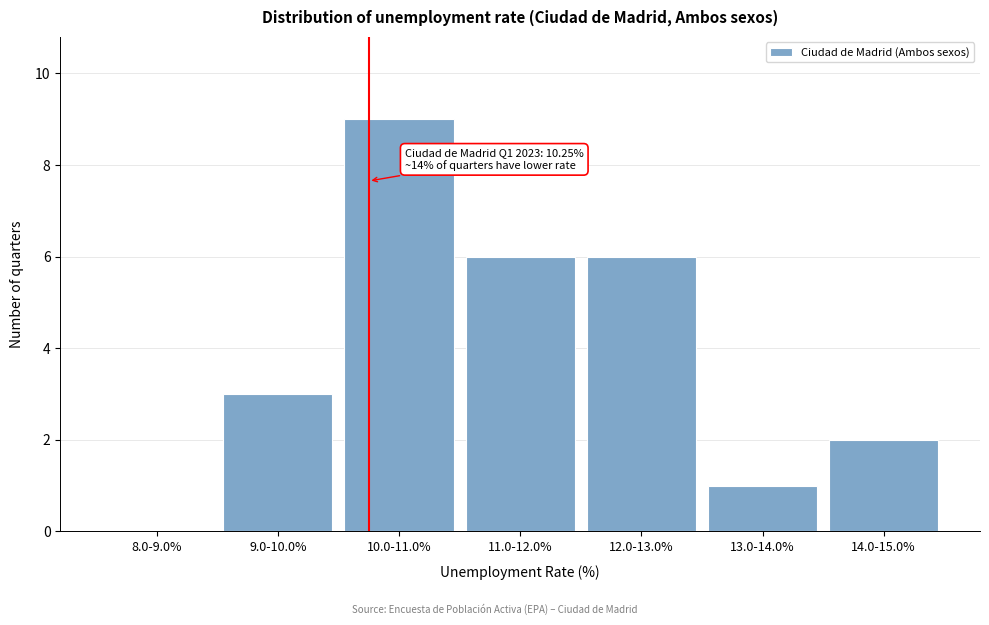

Reading right to left, extract all data points from this chart.

14.0-15.0%=2	13.0-14.0%=1	12.0-13.0%=6	11.0-12.0%=6	10.0-11.0%=9	9.0-10.0%=3	8.0-9.0%=0